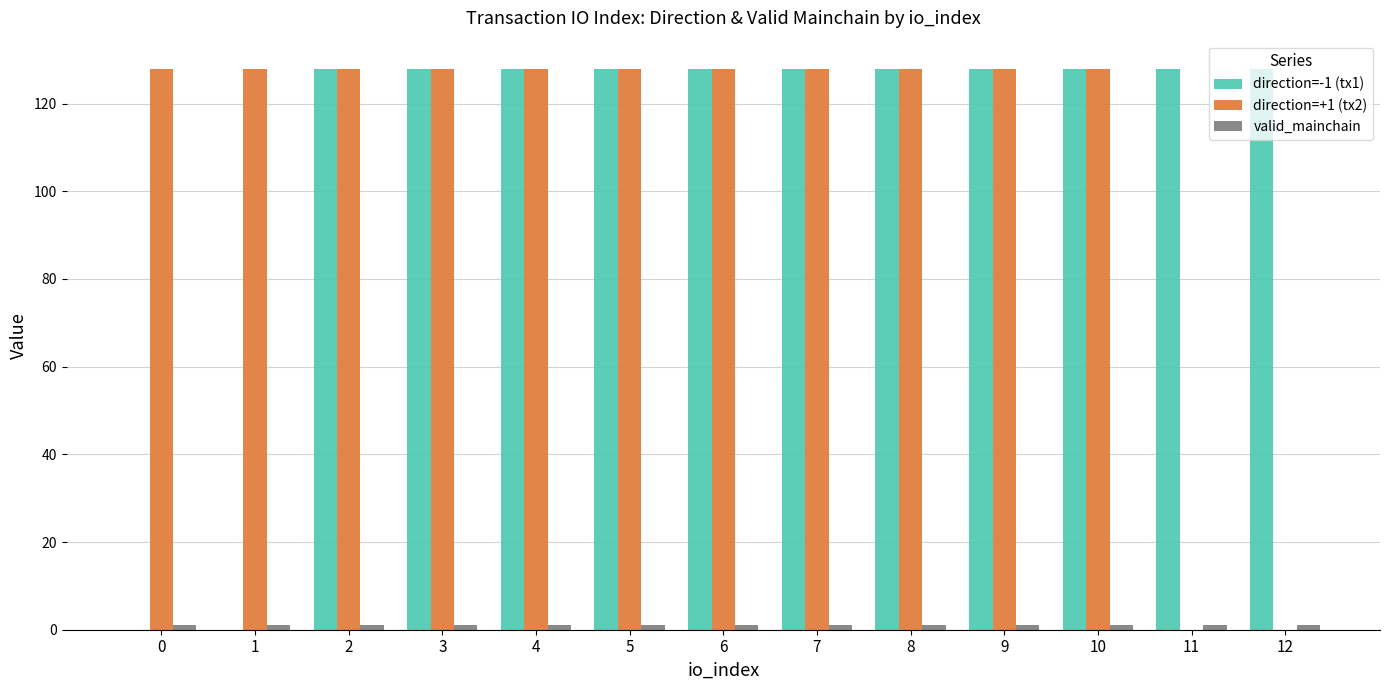

The direction=-1 (tx1) series shows 50.7 at 6. True or false?

False